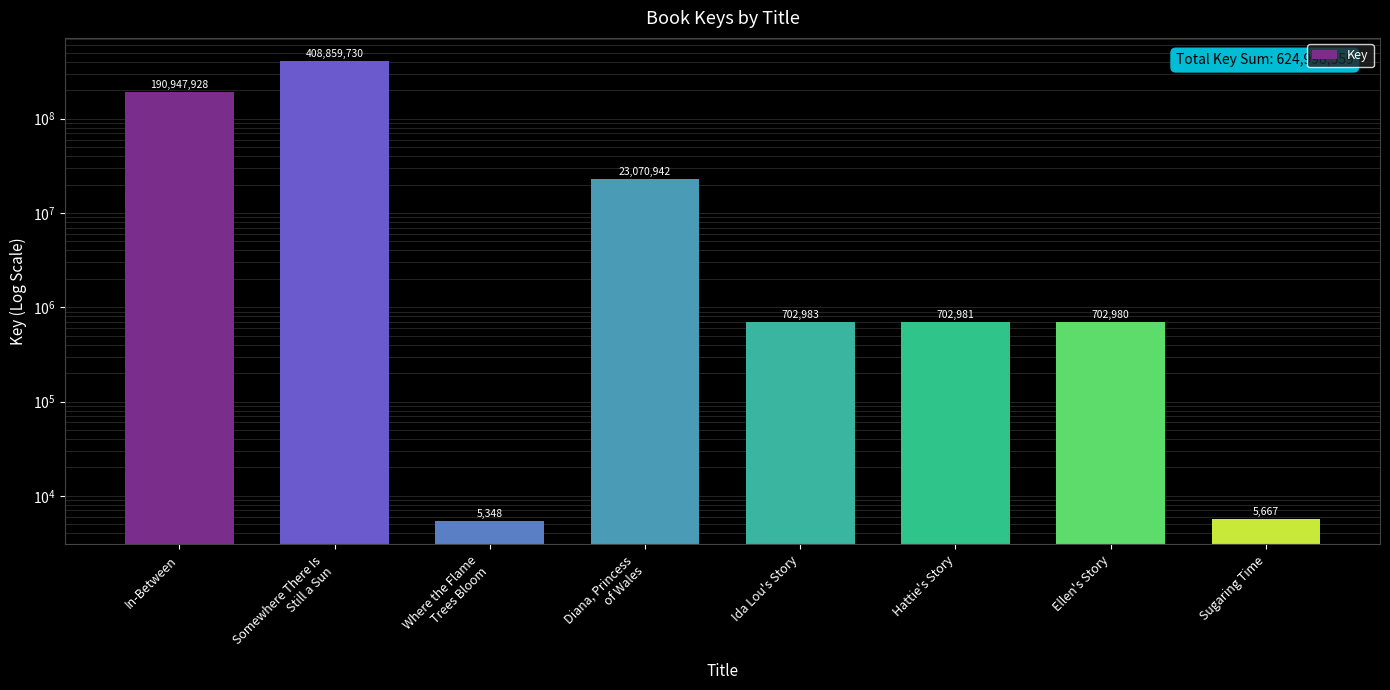

Reading right to left, list all the values displayed in this chart.

5667	702980	702981	702983	23070942	5348	408859730	190947928